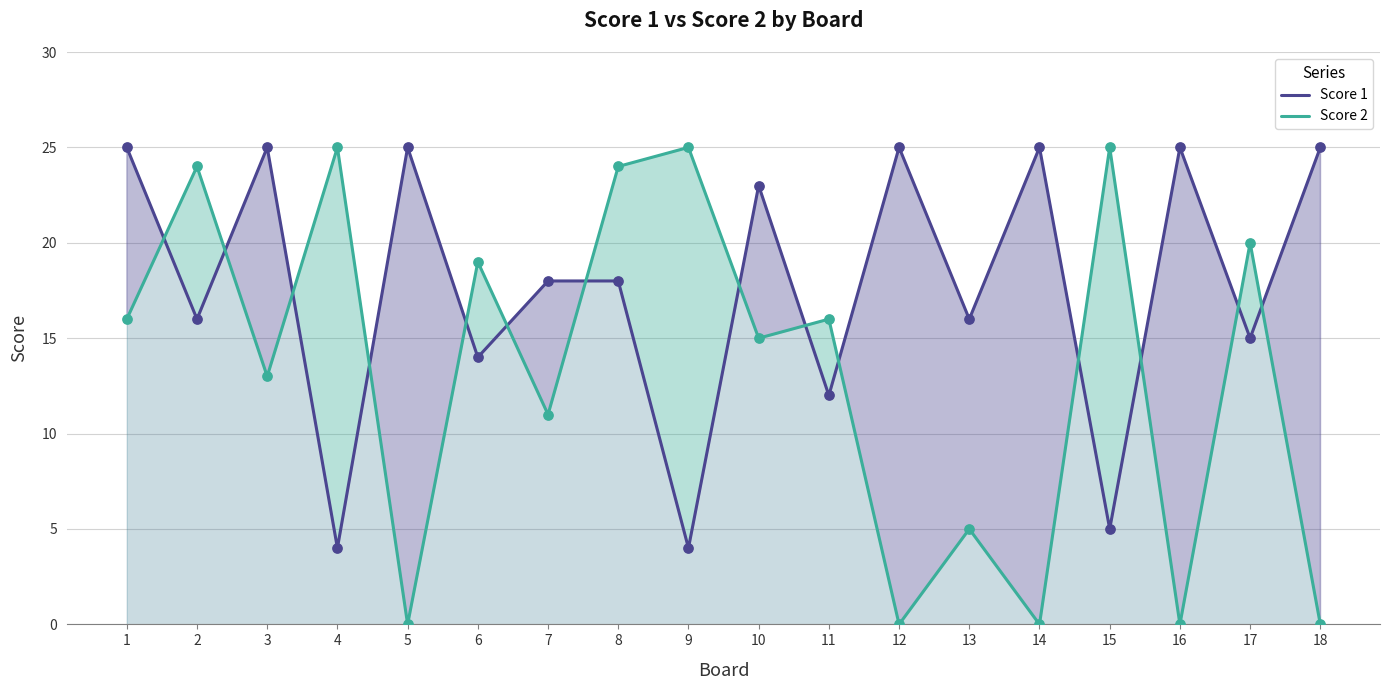

At how many categories does at least one series exceed 12?

18